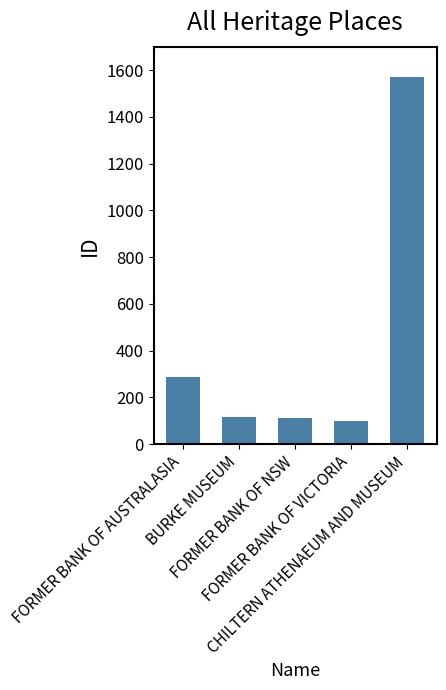

Is it true that the value at FORMER BANK OF AUSTRALASIA is 287?

True